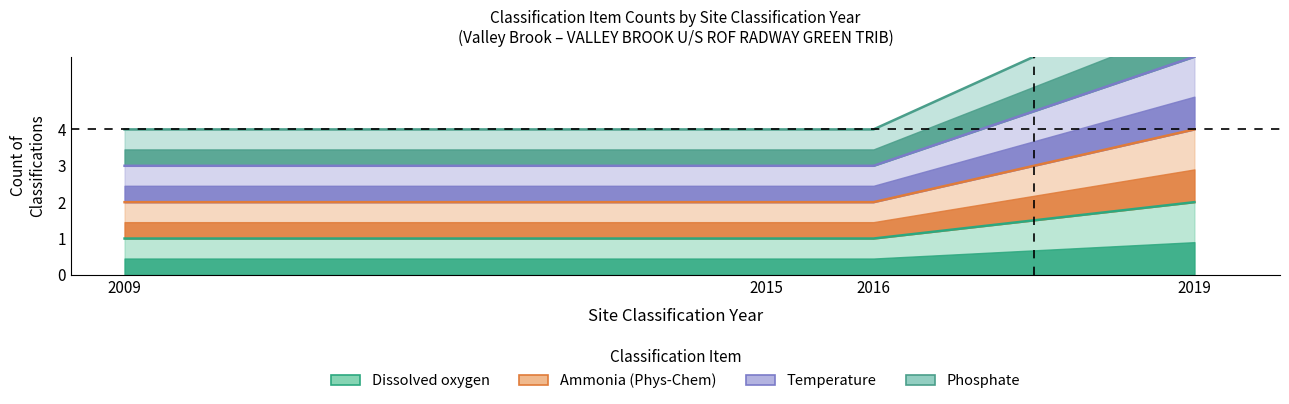

At which category is the sum across all series the highest?

2019 Cycle 2